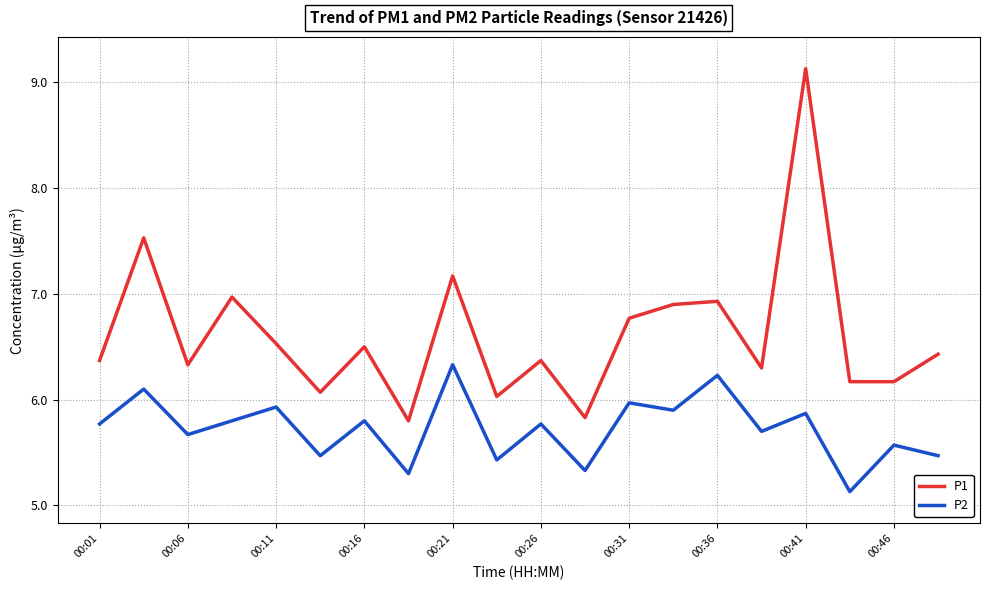

What is the maximum value for P1?

9.1